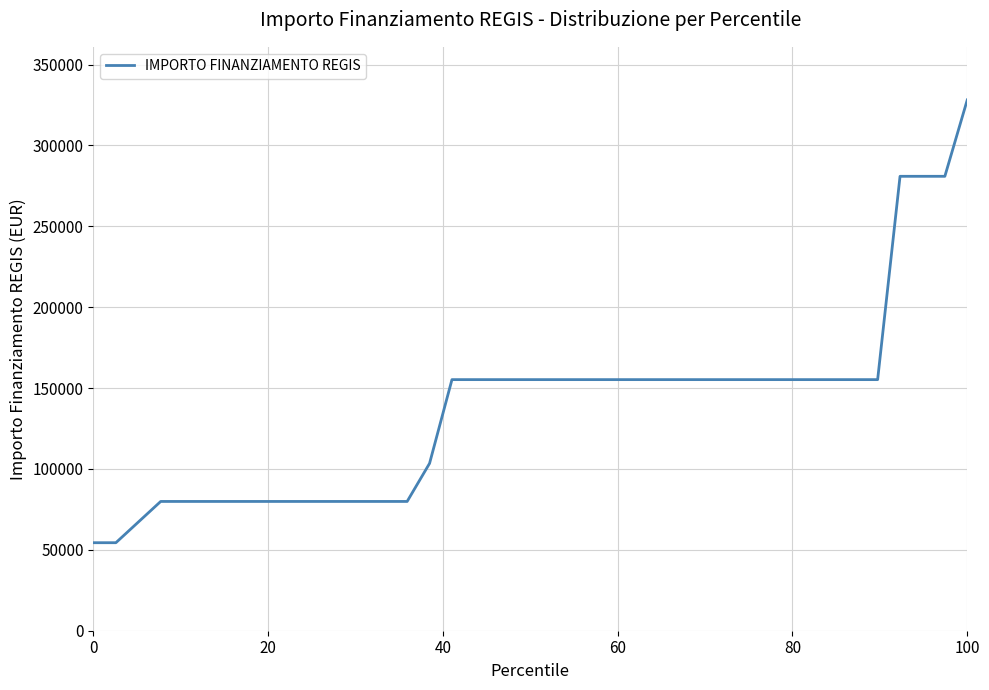

What is the smallest value displayed?

54412